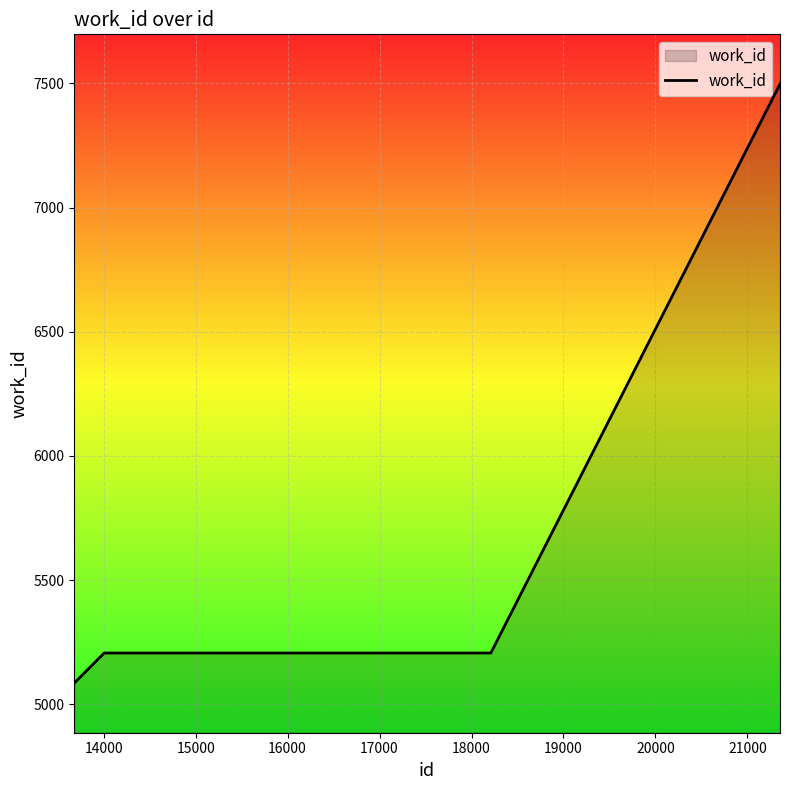

What is the difference between the maximum and minimum values?

2413